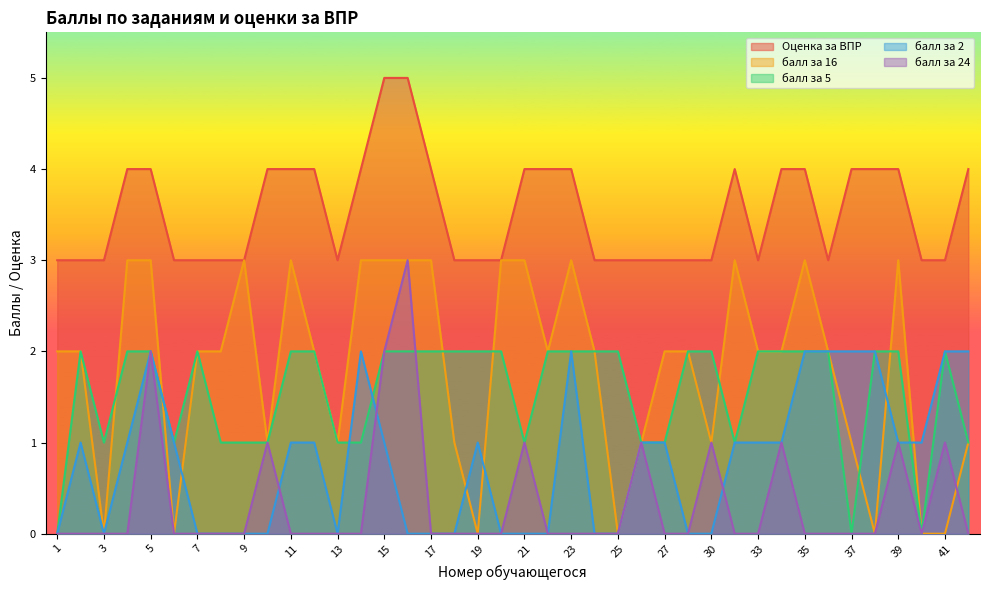

List the labels in order of балл за 5 value, smallest first.

1, 37, 40, 3, 6, 8, 9, 10, 13, 14, 21, 26, 27, 32, 42, 2, 4, 5, 7, 11, 12, 15, 16, 17, 18, 19, 20, 22, 23, 24, 25, 29, 30, 33, 34, 35, 36, 38, 39, 41